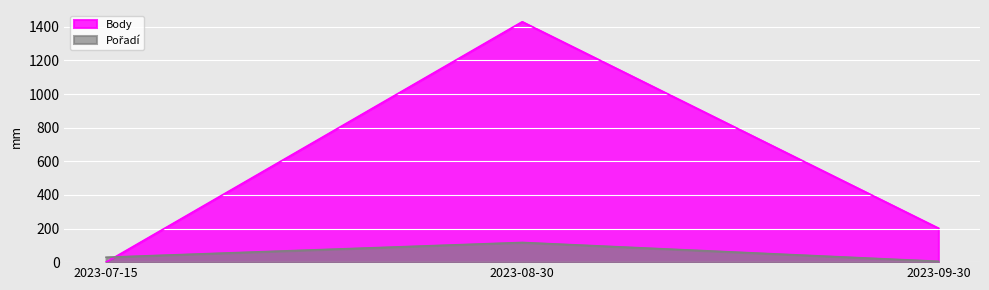

Which series has the largest total across all categories?

Body